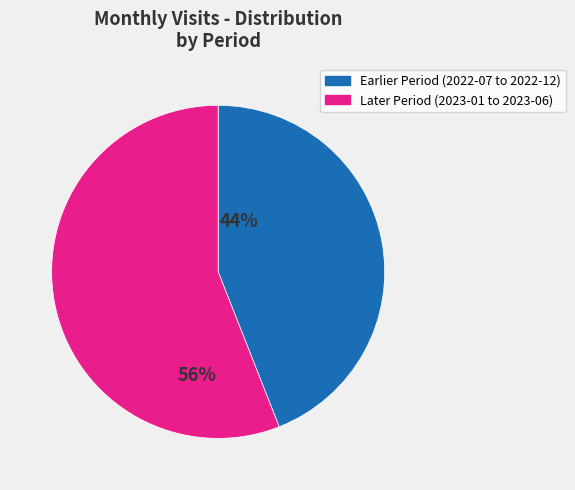

How many slices are in this pie chart?

2